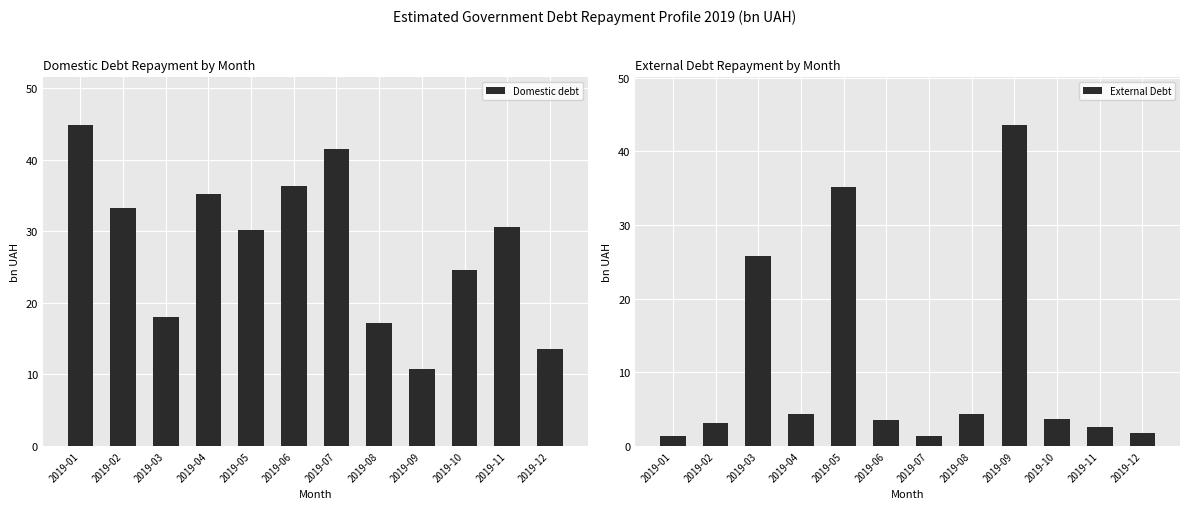

What are all the series names shown in the legend?

Domestic debt, External Debt